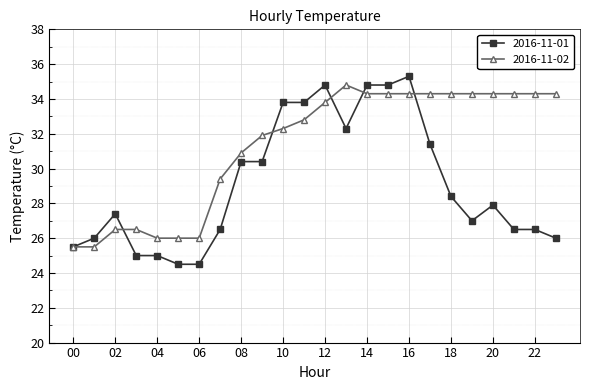

Rank the series by their average value, from highest to lowest.

2016-11-02, 2016-11-01